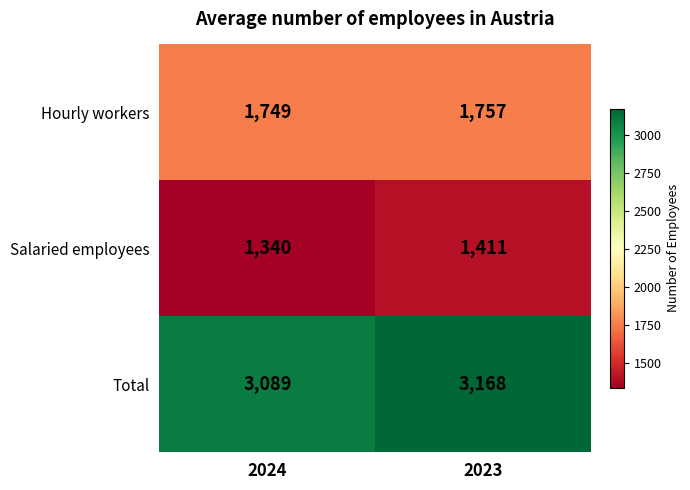

Reading left to right, list all the values displayed in this chart.

Hourly workers: 1749	1757
Salaried employees: 1340	1411
Total: 3089	3168